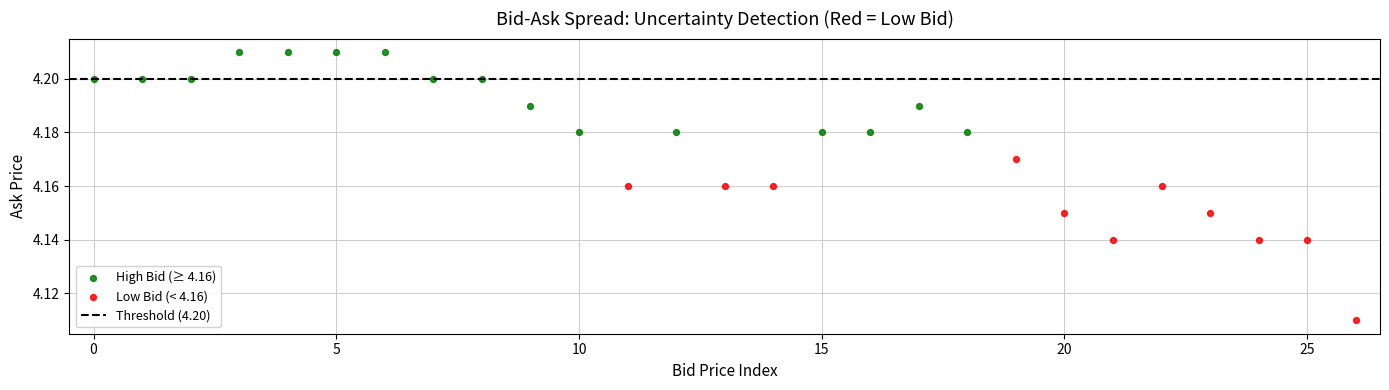

Which series has the largest Y range (max minus min)?

Low Bid (< 4.16)